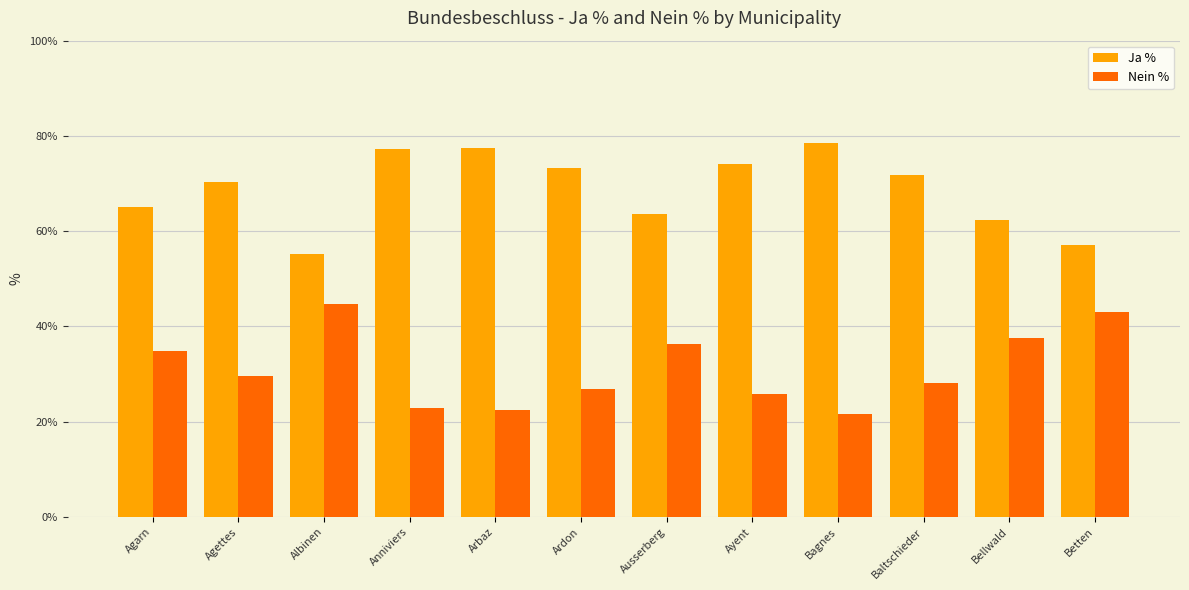

List the series in order of their overall mean, highest first.

Ja %, Nein %